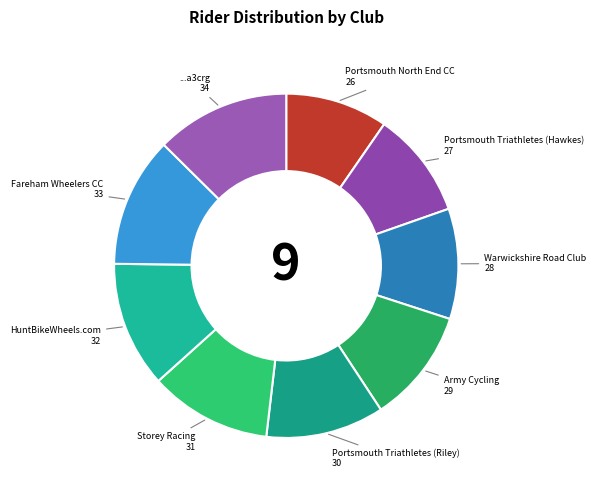

Is there any slice that represents more than half of the pie?

No